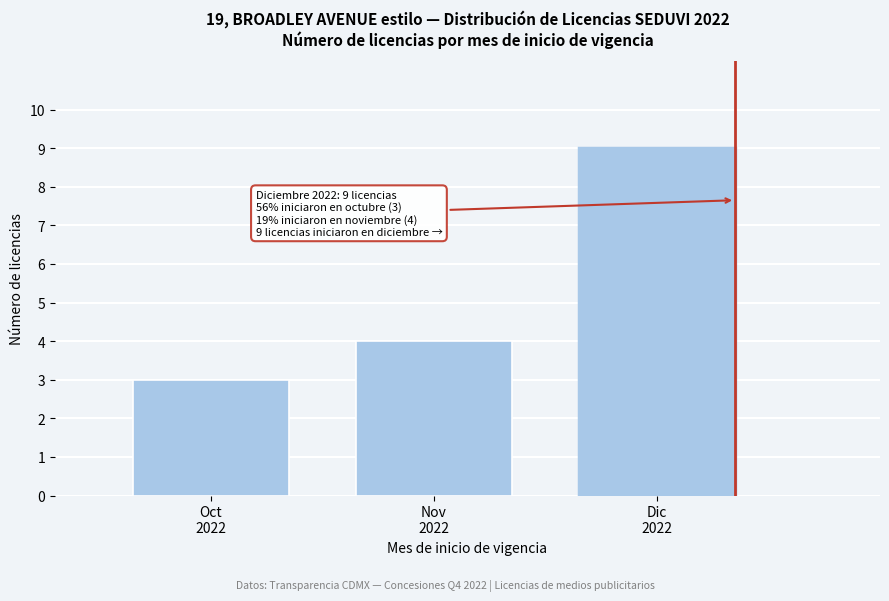

Reading left to right, extract all data points from this chart.

3	4	9